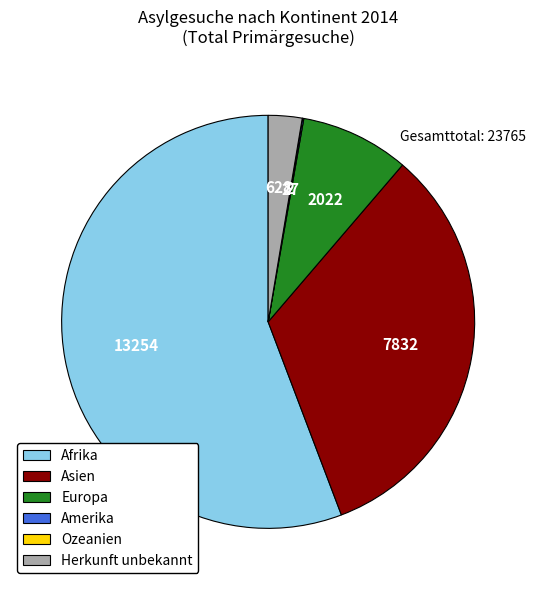

Is the sum of Herkunft unbekannt and Europa greater than half?

No